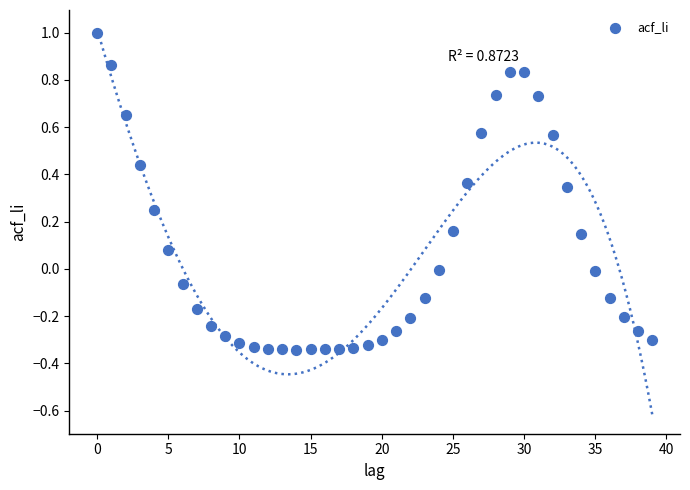

What is the range of Y values (max minus min)?

1.3